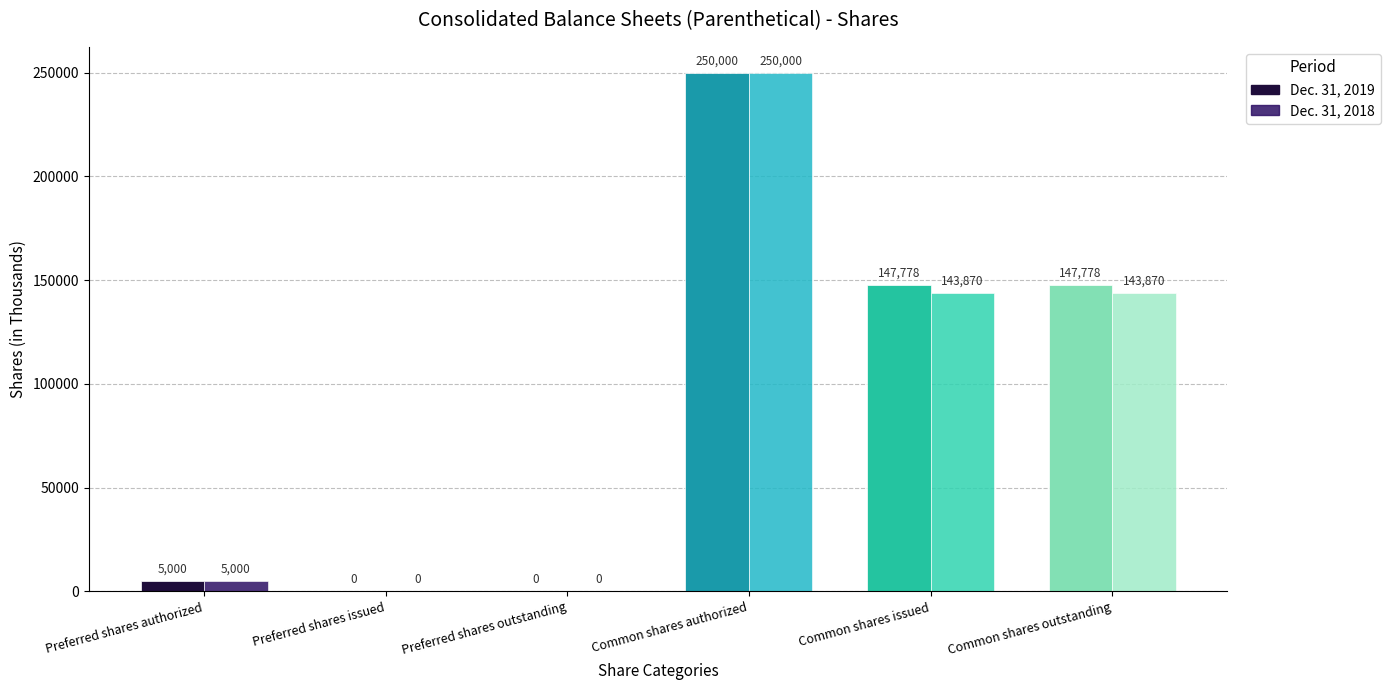

Which series has the widest spread of values?

Dec. 31, 2019